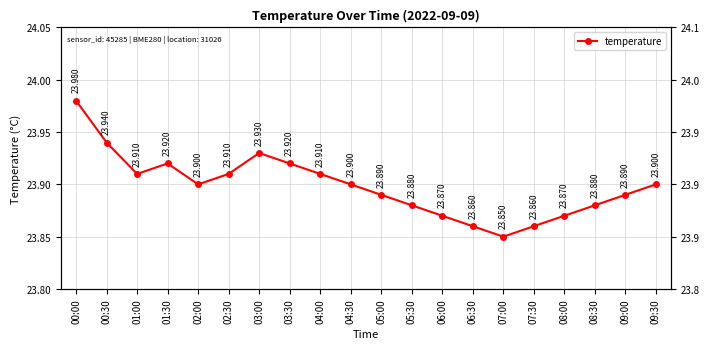

The chart shows a value of 23.9 at 00:30. True or false?

True